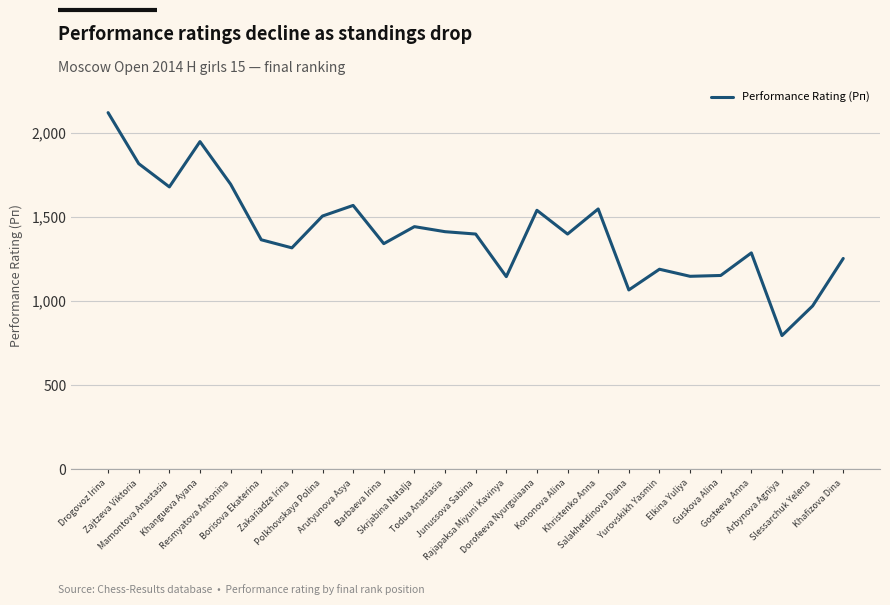

What is the difference between the maximum and minimum values?

1324